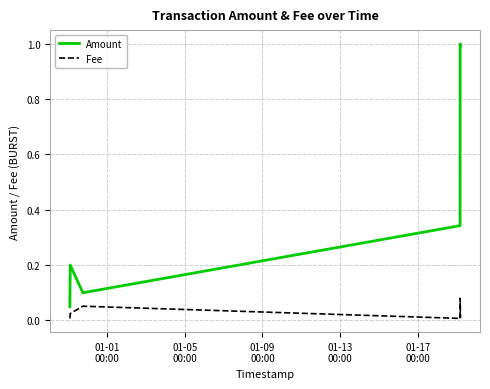

Which series has the widest spread of values?

Amount